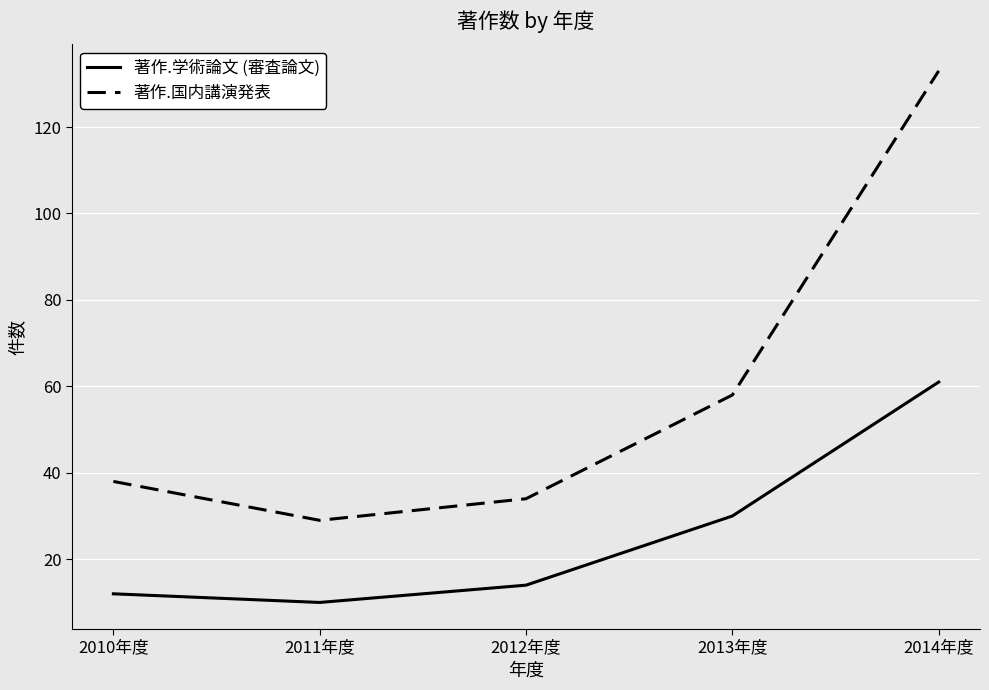

The 著作.国内講演発表 series shows 58 at 2013年度. True or false?

True